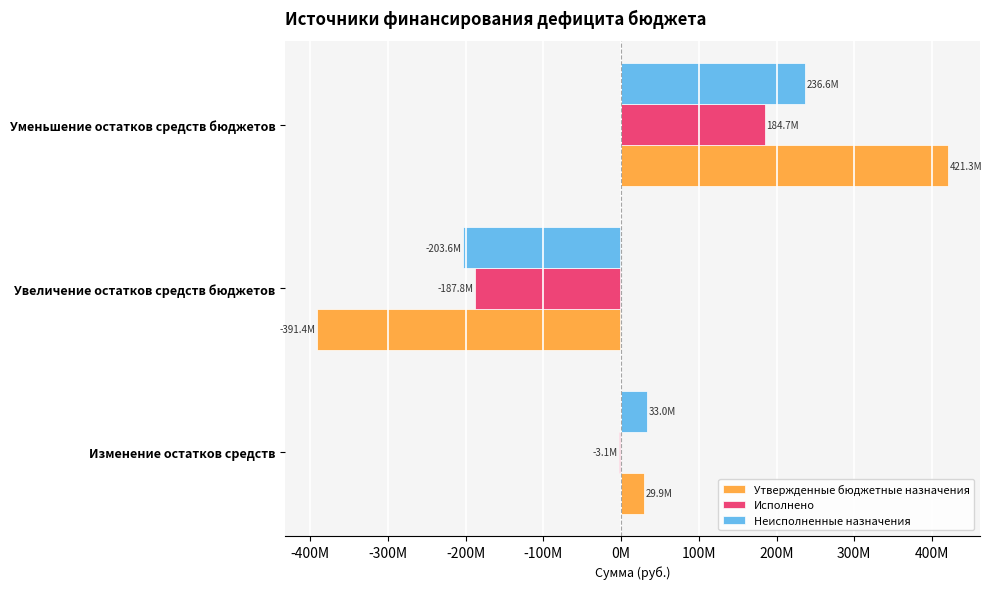

What are all the series names shown in the legend?

Утвержденные бюджетные назначения, Исполнено, Неисполненные назначения